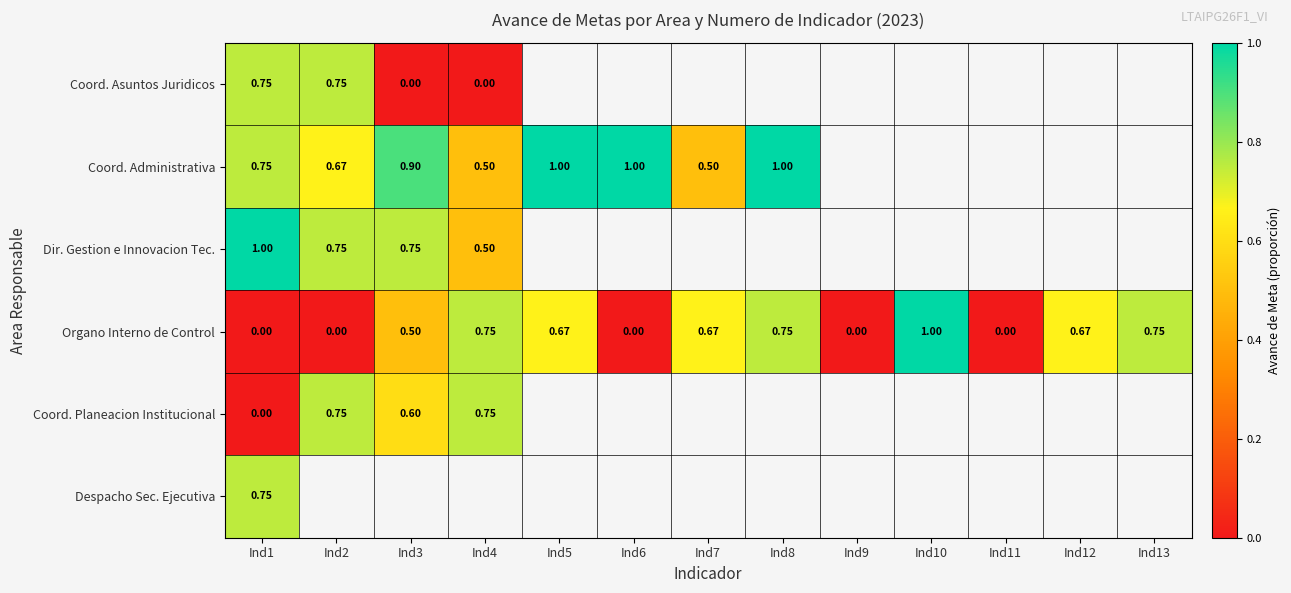

Where is Coord. Planeacion Institucional nearest to the value 0?

Ind1